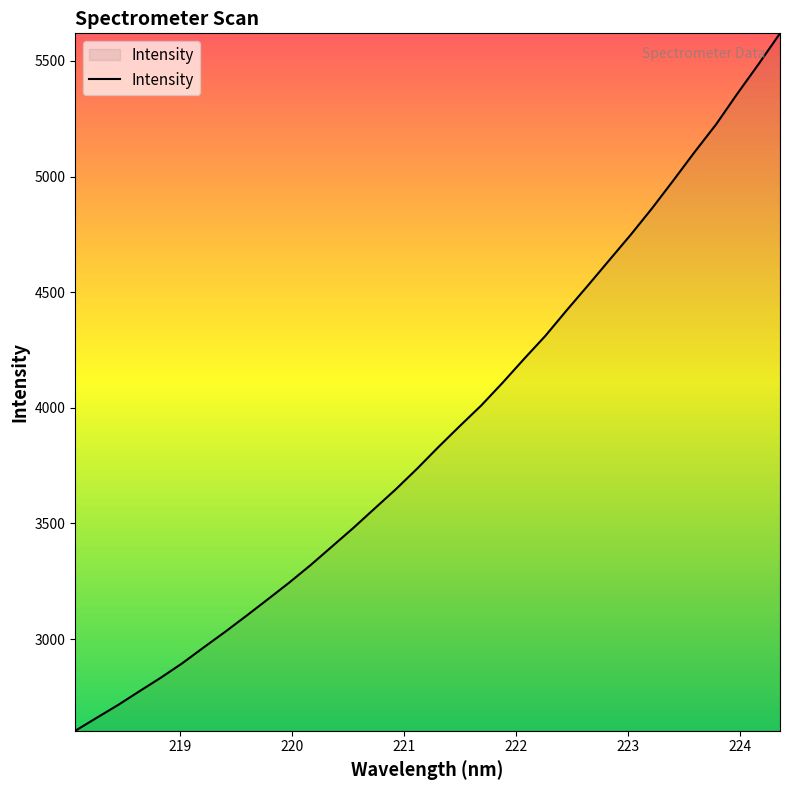

What is the maximum value shown in the chart?

5619.2